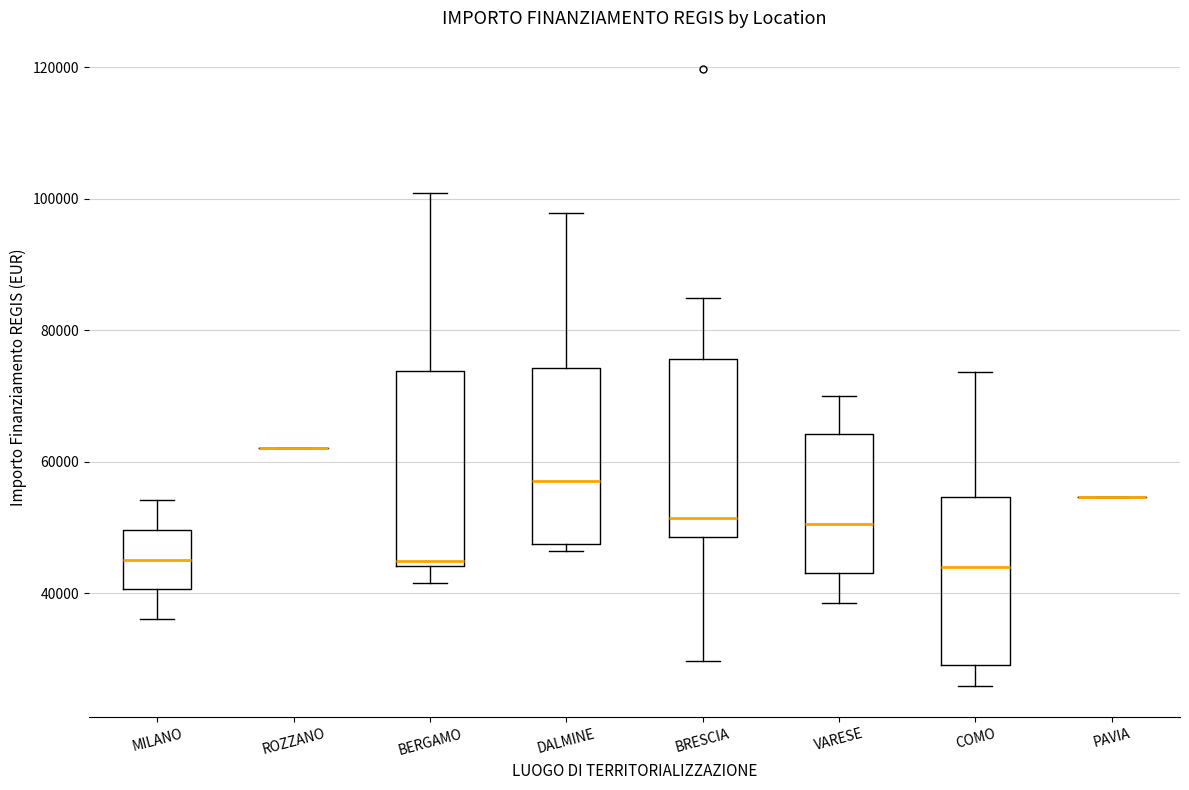

Reading left to right, transcribe this box plot: for each box, give where its median line is, the range the box spans, and where its two whiskers end, as read against the y-axis. The values are not printed on the chart, so give them approximately, as read against the axis.

MILANO: median 46000, box 40000 to 50000, whiskers 36000 to 54000
ROZZANO: box collapsed to a line at 62000, whiskers 62000 to 62000
BERGAMO: median 44000 (just above the box's lower edge), box 44000 to 74000, whiskers 42000 to 100000
DALMINE: median 58000, box 48000 to 74000, whiskers 46000 to 98000
BRESCIA: median 52000, box 48000 to 76000, whiskers 30000 to 84000
VARESE: median 50000, box 44000 to 64000, whiskers 38000 to 70000
COMO: median 44000, box 30000 to 54000, whiskers 26000 to 74000
PAVIA: box collapsed to a line at 54000, whiskers 54000 to 54000